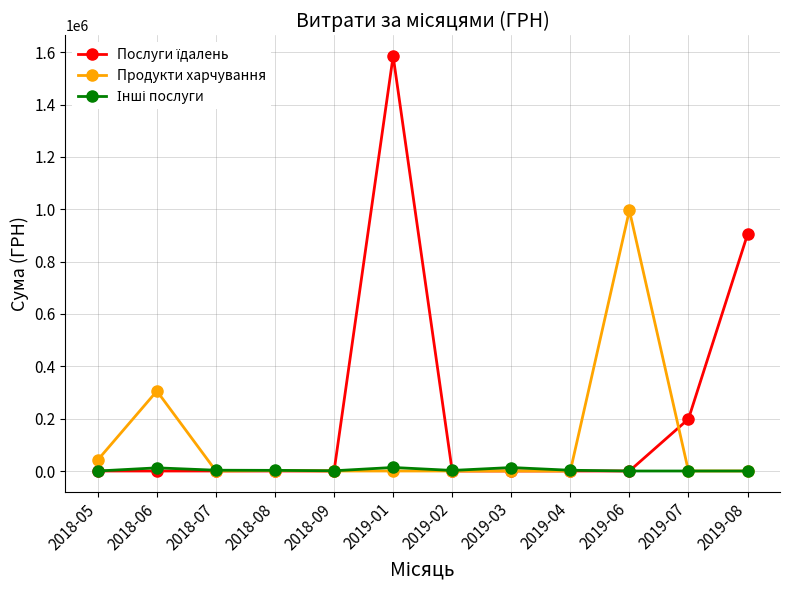

What is the difference between the highest and lowest values at 2019-07?

198673.2